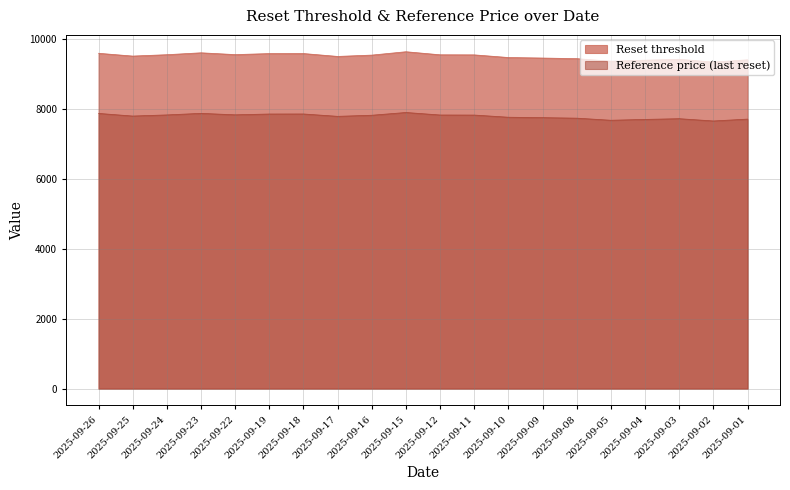

Which series changed the most between 2025-09-19 and 2025-09-17?

Reset threshold